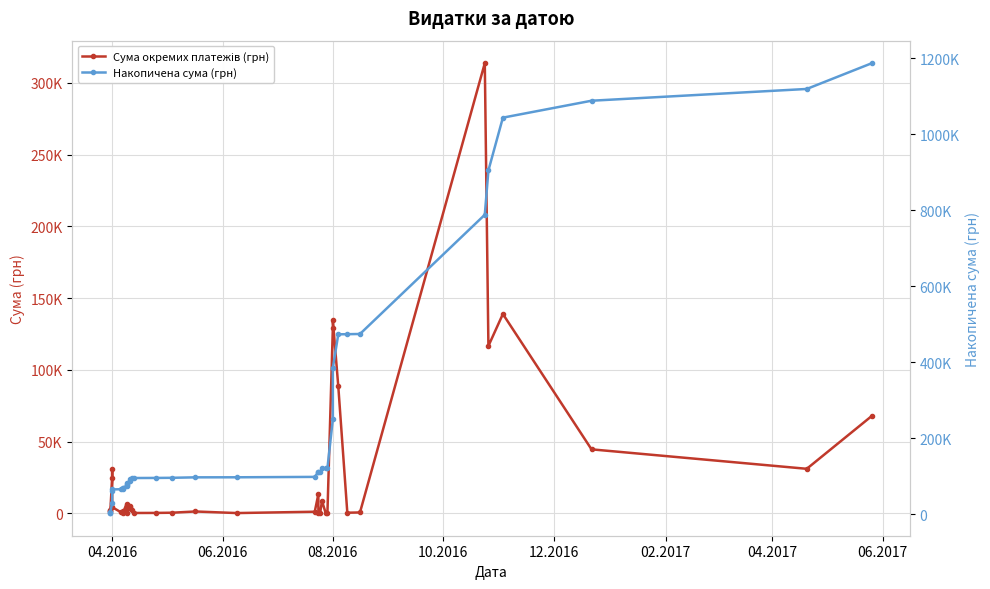

True or false: Сума окремих платежів (грн) and Накопичена сума (грн) cross at least once.

False